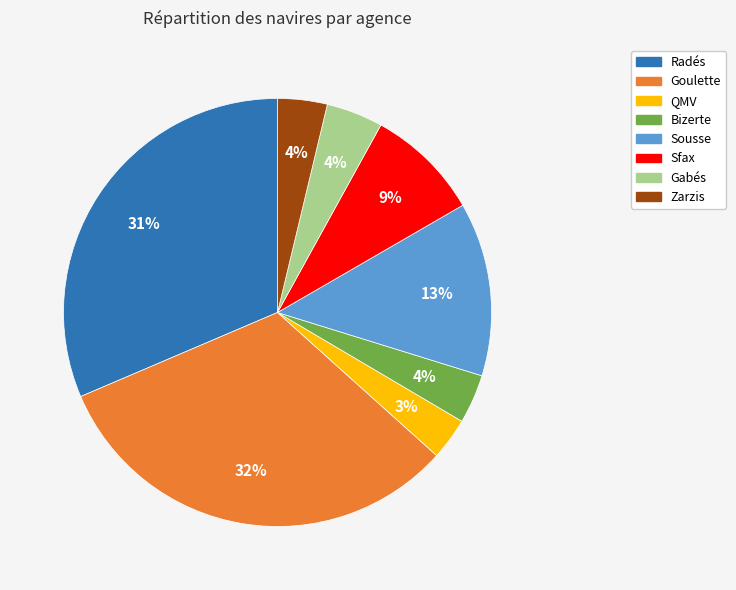

Which category has the smallest portion of the pie?

QMV